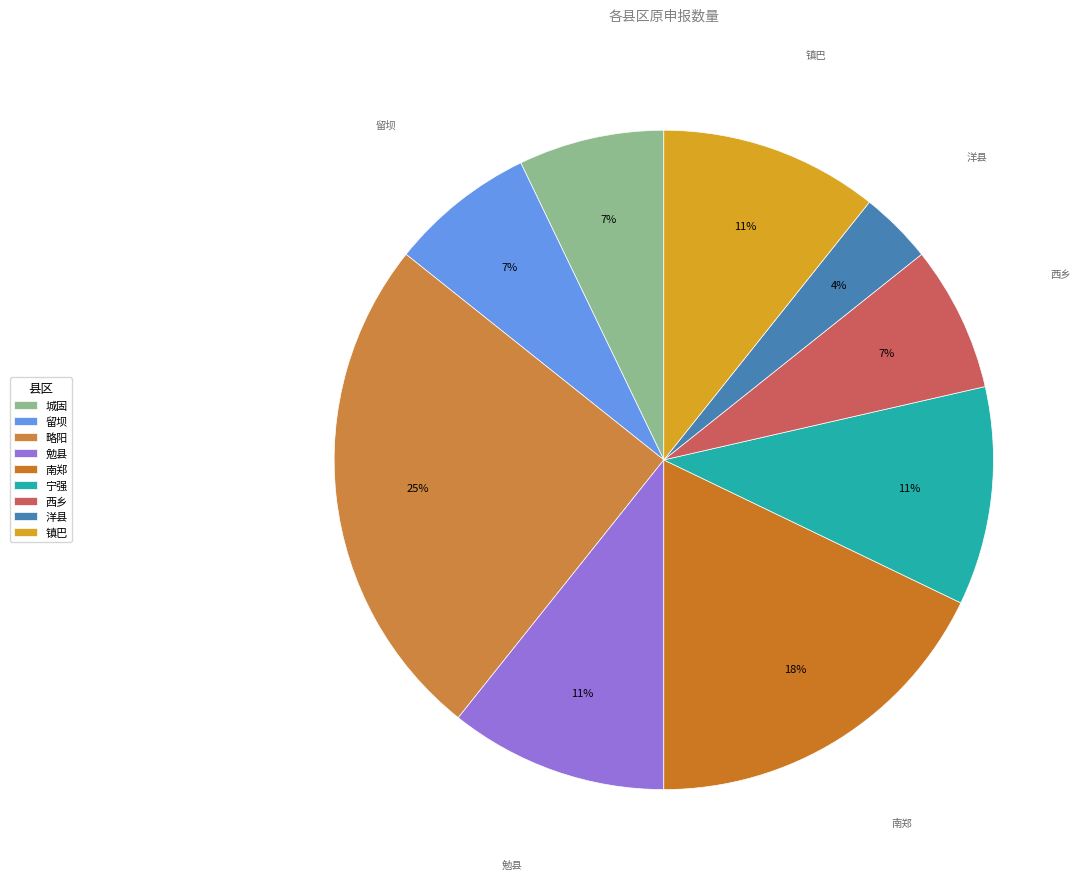

Count the number of slices in the pie.

9